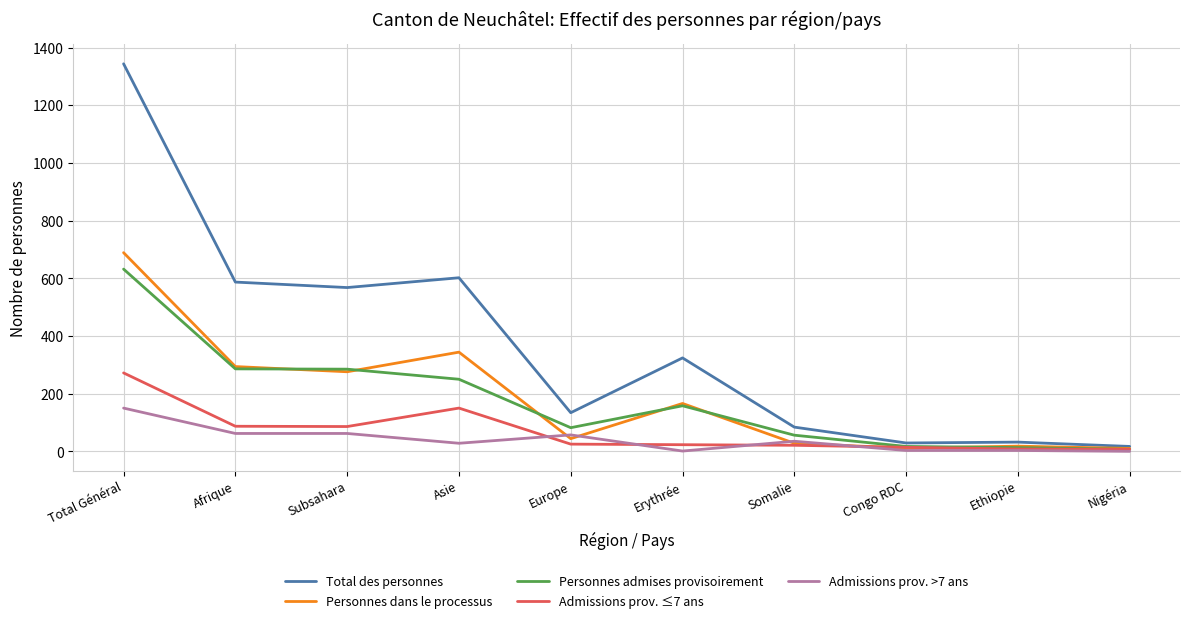

In Personnes dans le processus, how many points are higher than both neighbors (excluding endpoints)?

3